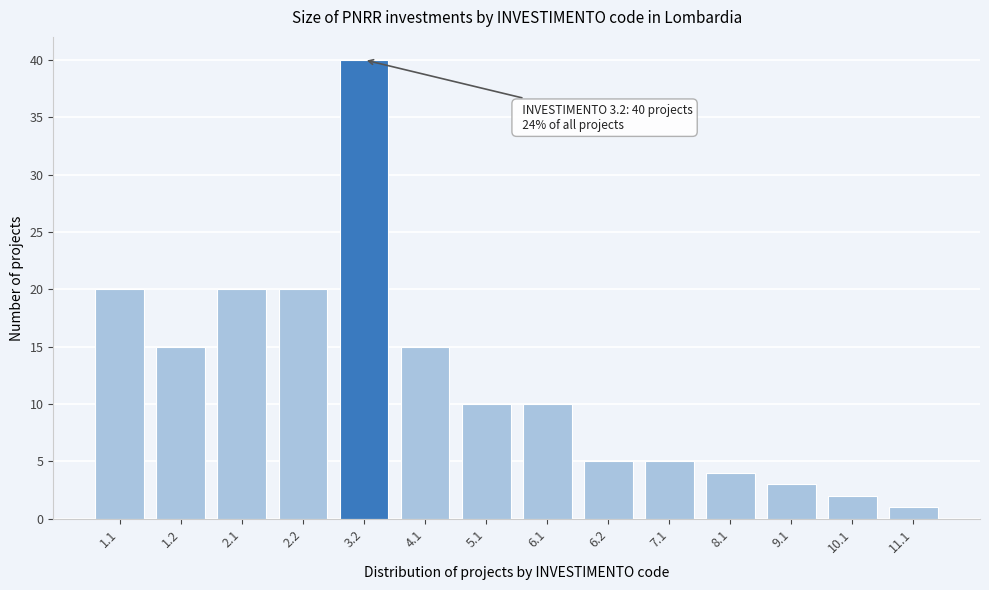

Reading left to right, what are all the values shown in this chart?

20	15	20	20	40	15	10	10	5	5	4	3	2	1